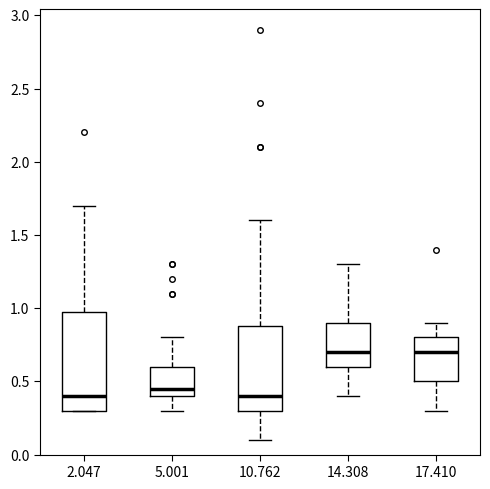

Where does the median line of the box at x = 5.001 sit on the y-axis? The values are not printed on the chart, so give them approximately, as read against the axis.

0.45